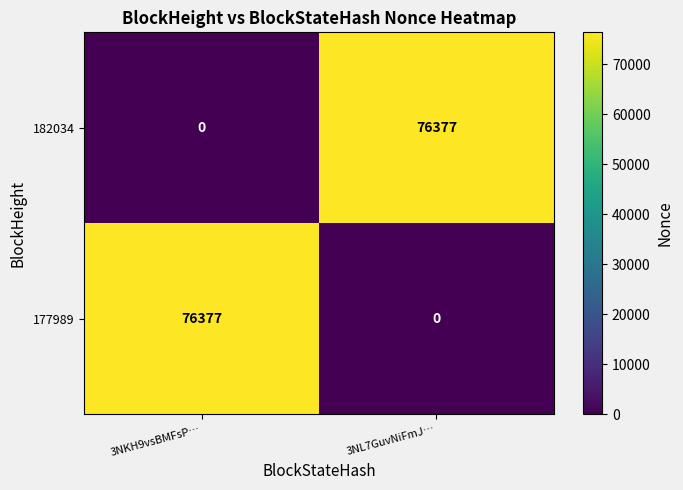

What is the total value across all series at 3NL7GuvNiFmJ…?

76377